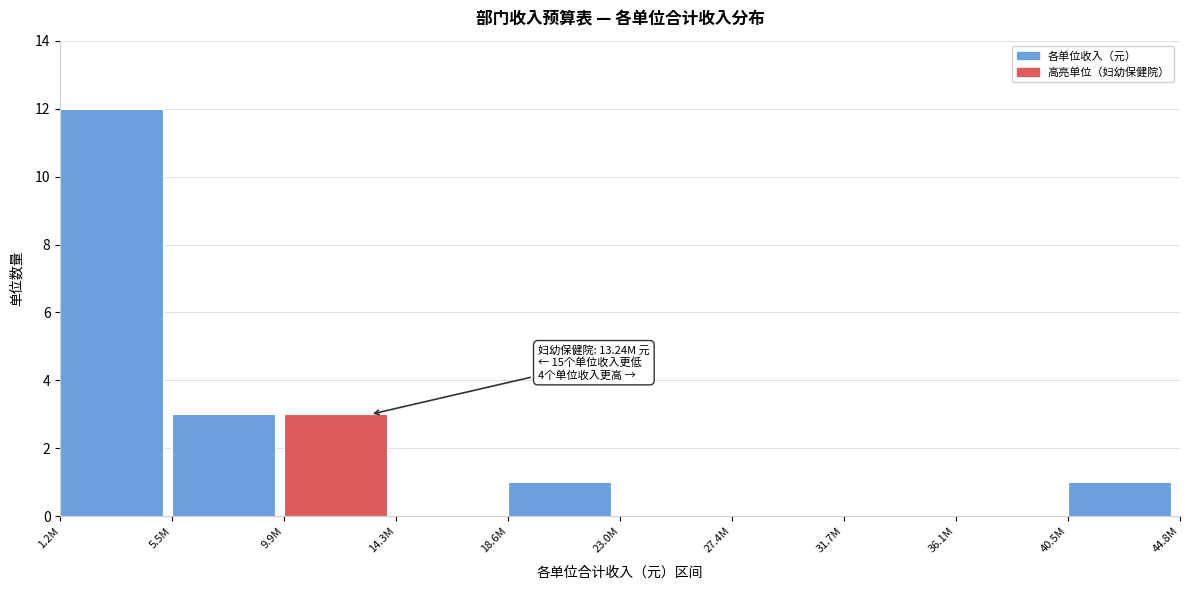

Reading left to right, list all the values displayed in this chart.

1.2M=12	5.5M=3	9.9M=3	14.3M=0	18.6M=1	23.0M=0	27.4M=0	31.7M=0	36.1M=0	40.5M=1